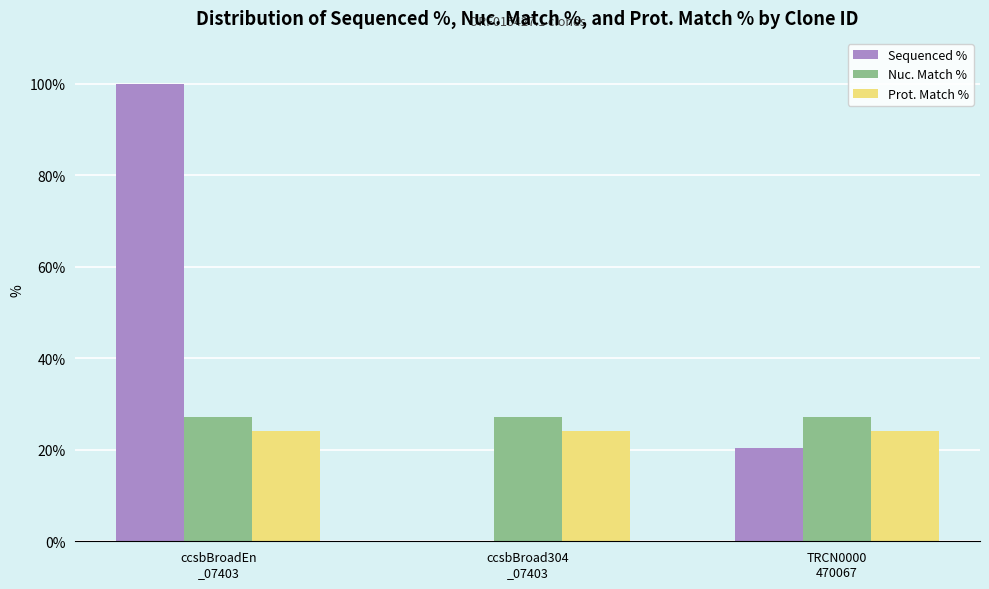

Reading left to right, what are all the values shown in this chart?

Sequenced %: ccsbBroadEn
_07403=100.0	ccsbBroad304
_07403=0.0	TRCN0000
470067=20.4
Nuc. Match %: ccsbBroadEn
_07403=27.2	ccsbBroad304
_07403=27.2	TRCN0000
470067=27.2
Prot. Match %: ccsbBroadEn
_07403=24.0	ccsbBroad304
_07403=24.0	TRCN0000
470067=24.0